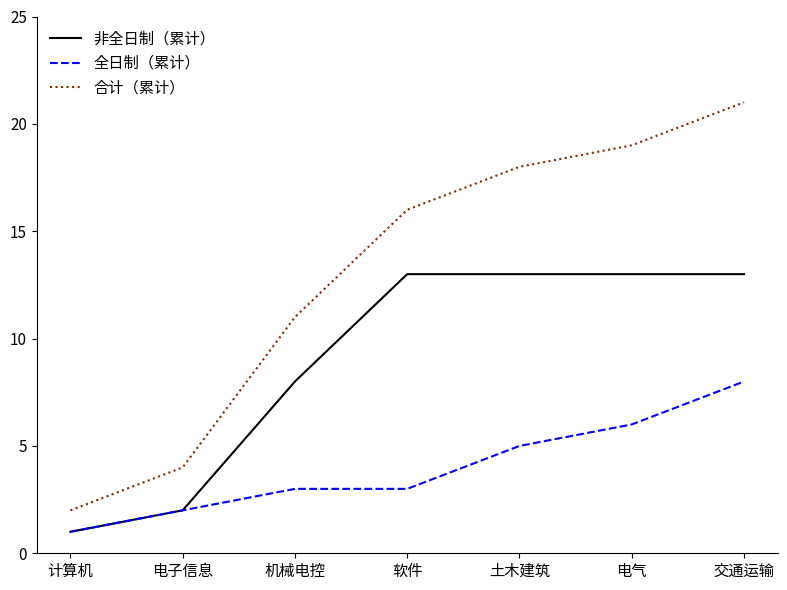

How many 全日制（累计） values are between 2 and 6?

5